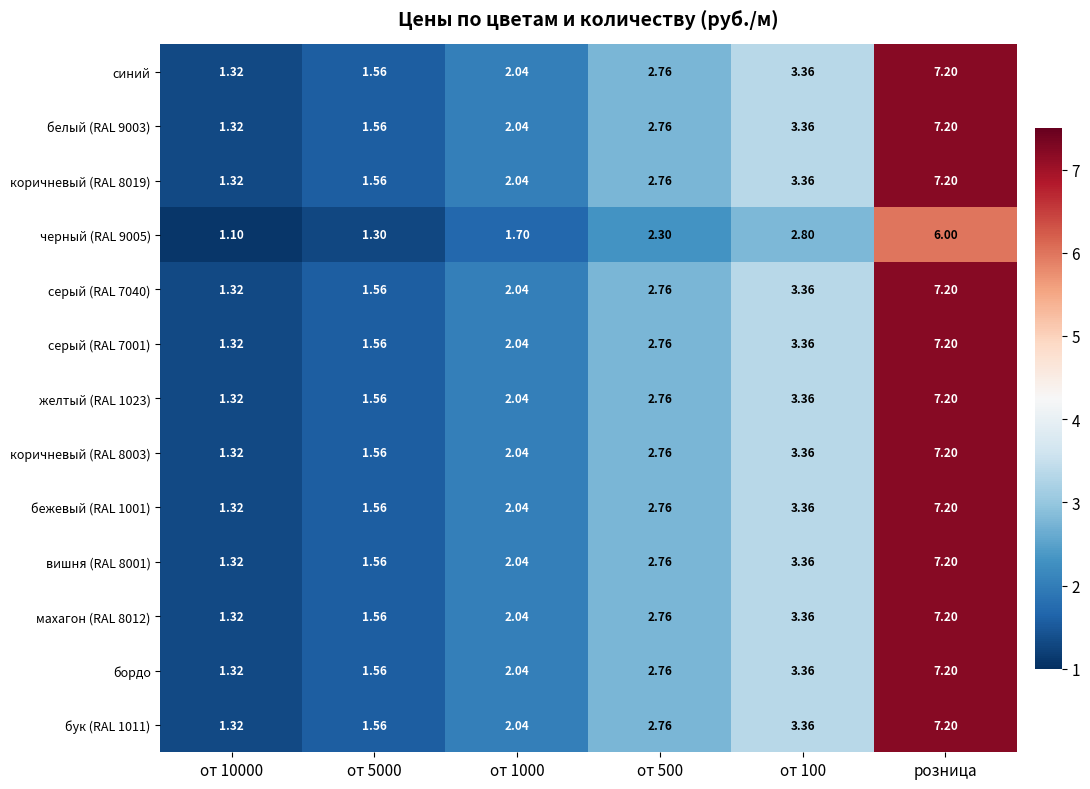

Which category has the lowest value across all series?

от 10000